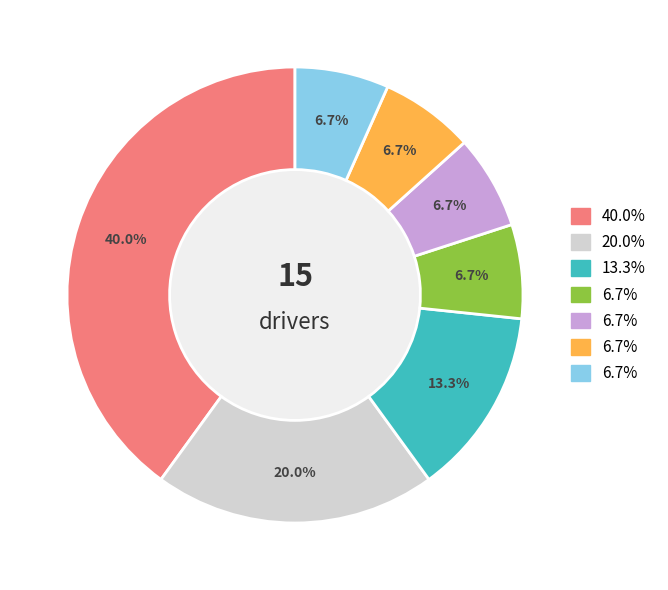

Is there a majority slice in this chart?

No